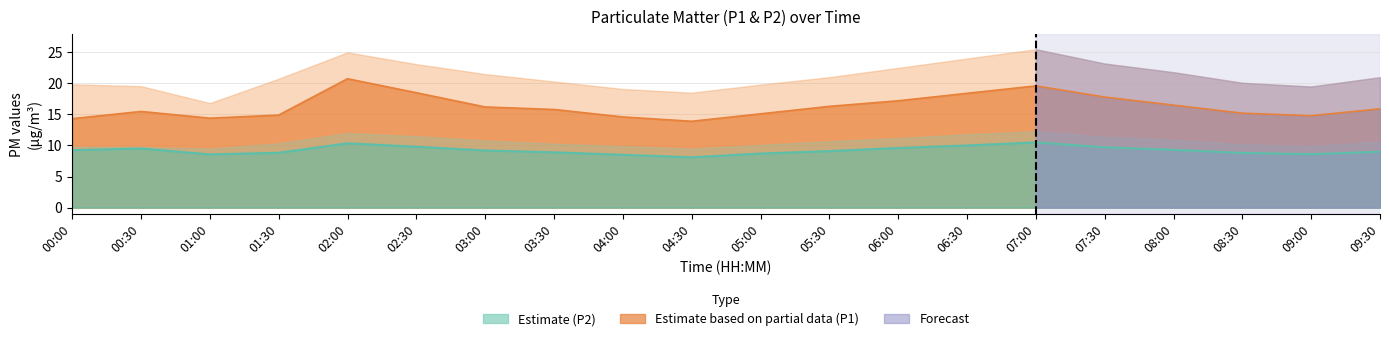

The P1 series shows 3.2 at 01:00. True or false?

False